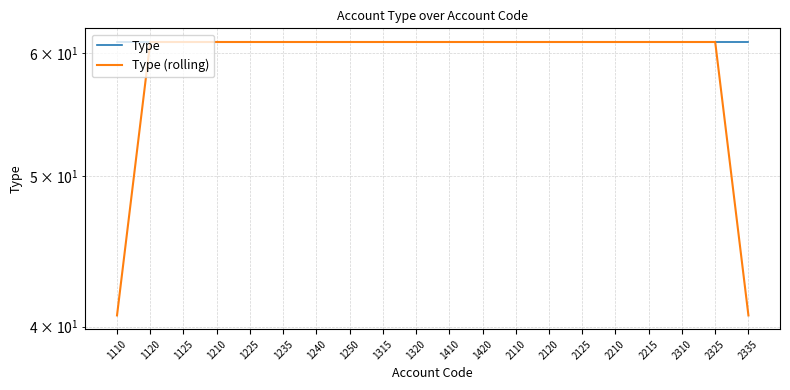

What is the sum of all Type (rolling) values?

1179.3